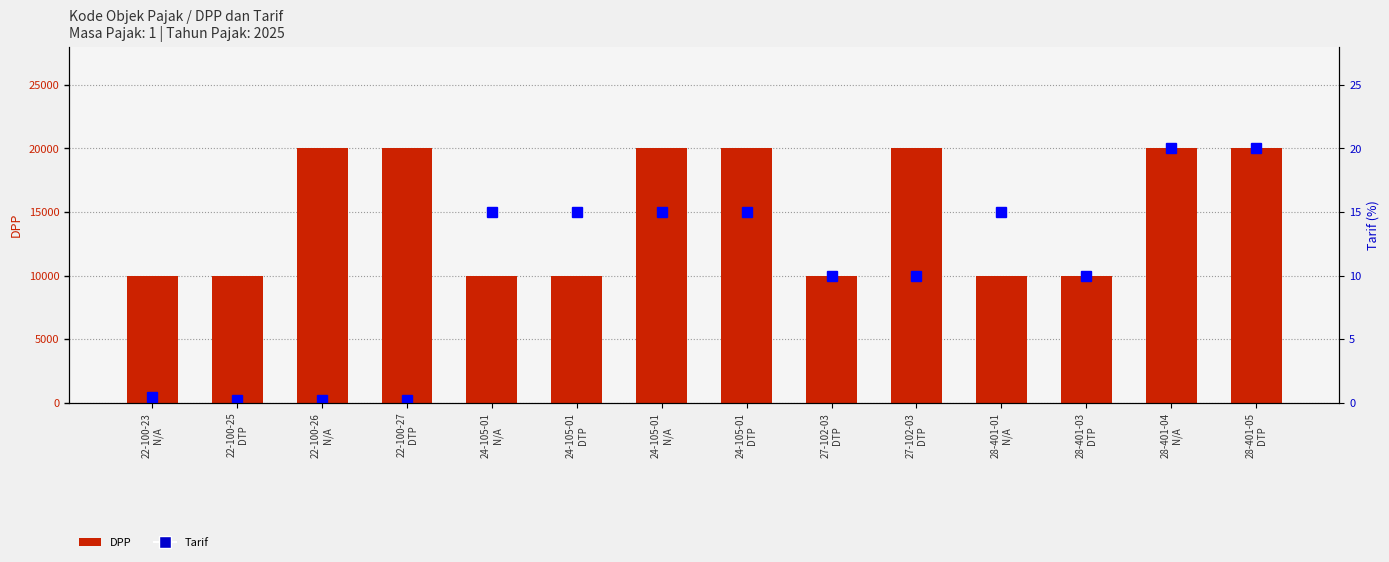

At how many categories does at least one series exceed 5371?

14